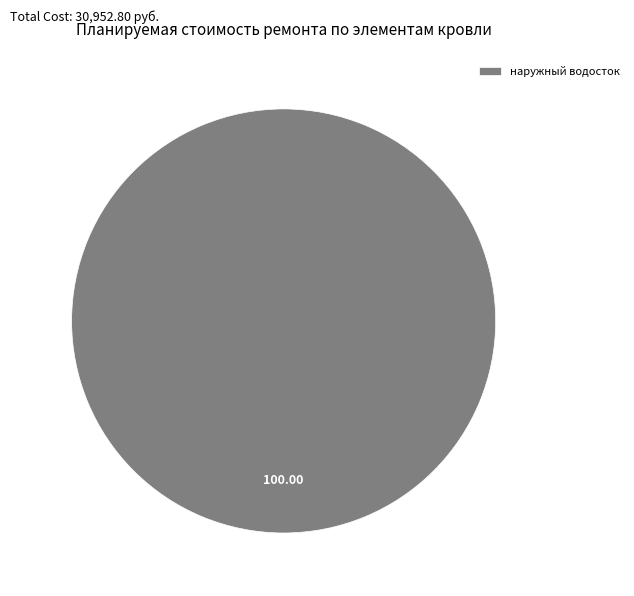

Is there any slice that represents more than half of the pie?

Yes